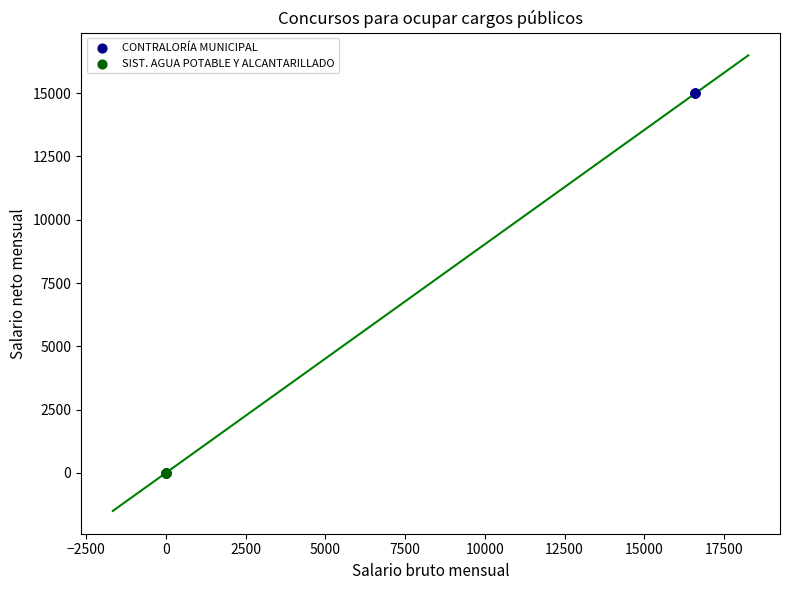

Which series reaches the minimum Y coordinate?

SIST. AGUA POTABLE Y ALCANTARILLADO